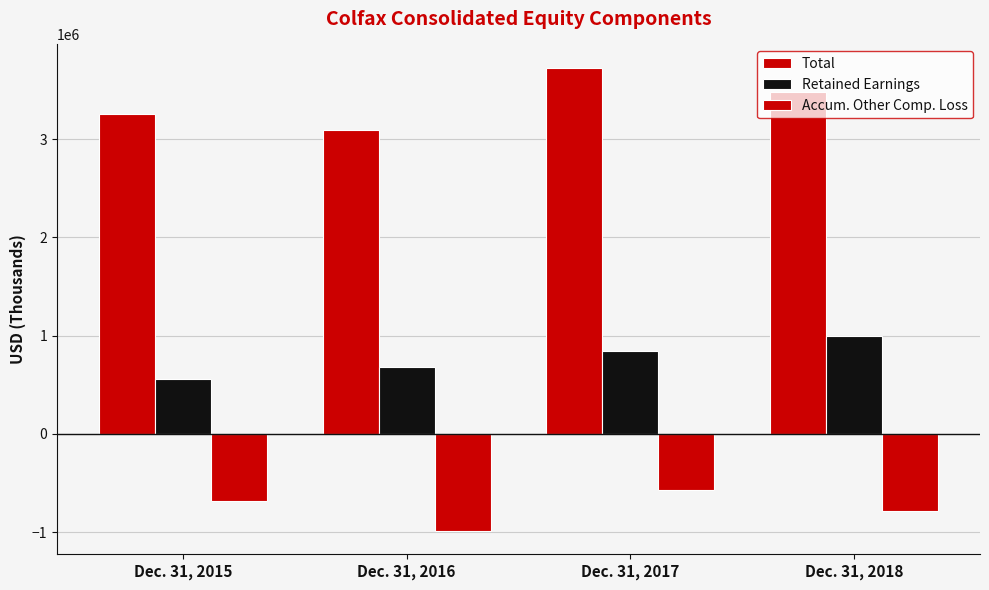

Which series has the largest total across all categories?

Total